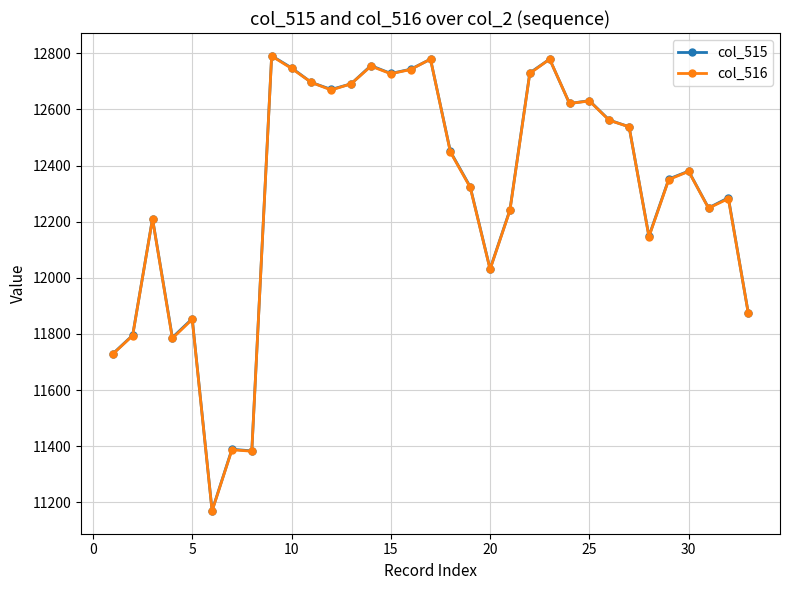

At how many categories does at least one series exceed 11761?

29